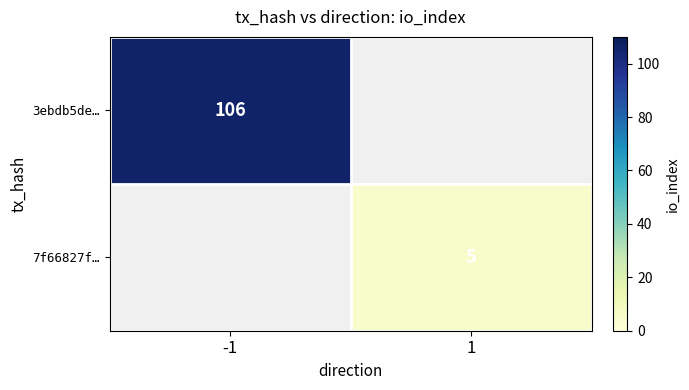

How many series are shown in this chart?

2